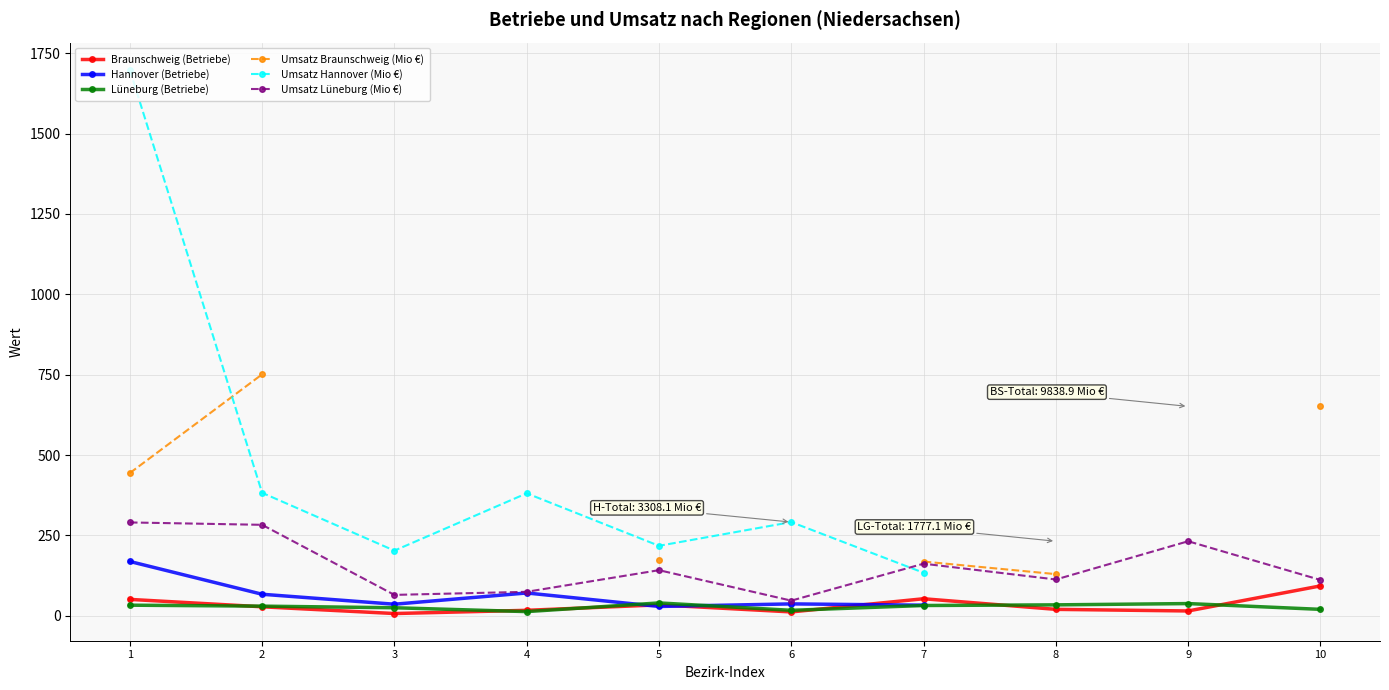

Which series has the largest range (max minus min)?

Umsatz Hannover (Mio €)